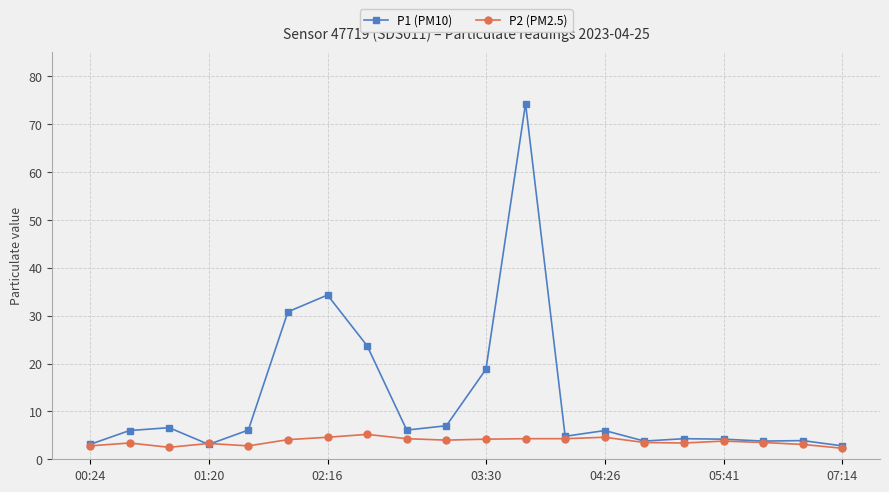

Which series has the widest spread of values?

P1 (PM10)